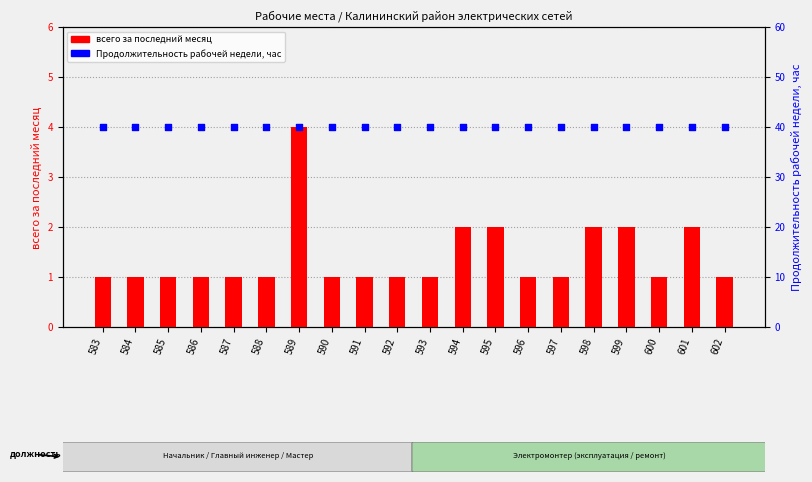

What are all the series names shown in the legend?

всего за последний месяц, Продолжительность рабочей недели, час